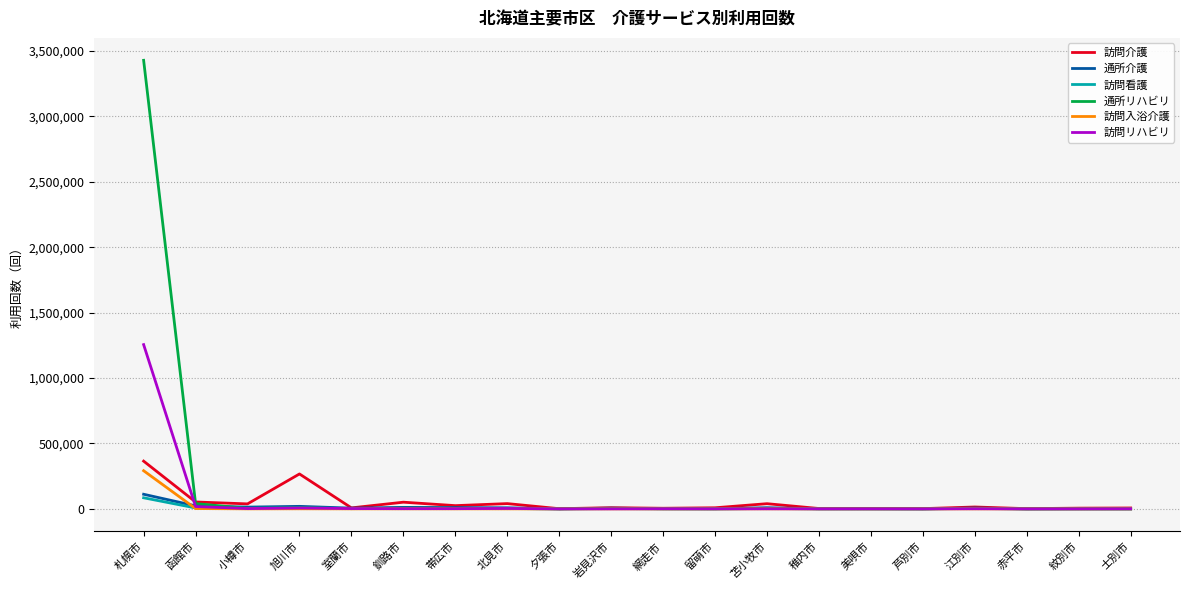

At which label does 訪問入浴介護 first exceed 123?

札幌市